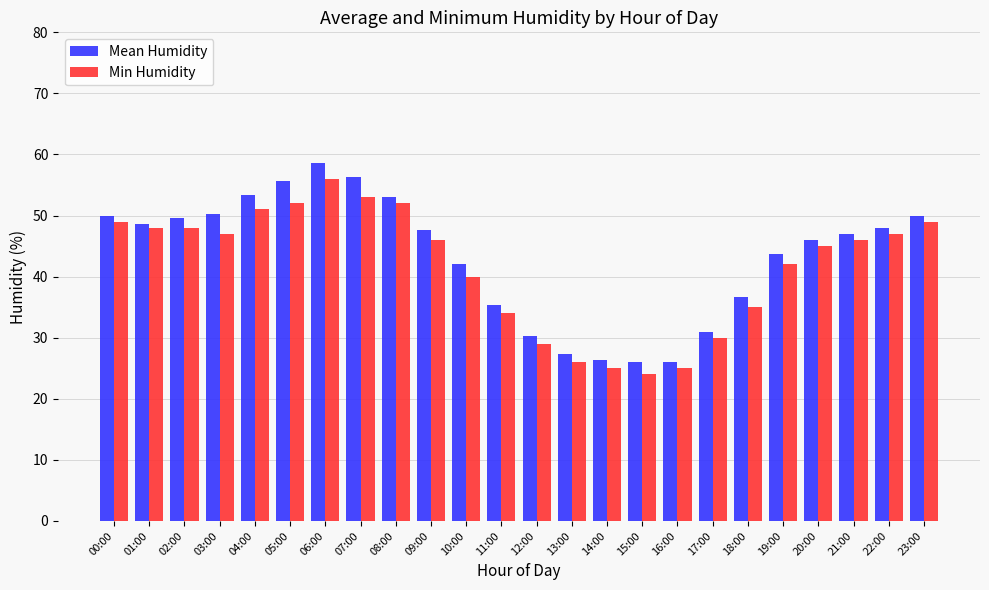

True or false: Min Humidity has a value of 73.9 at 19:00.

False